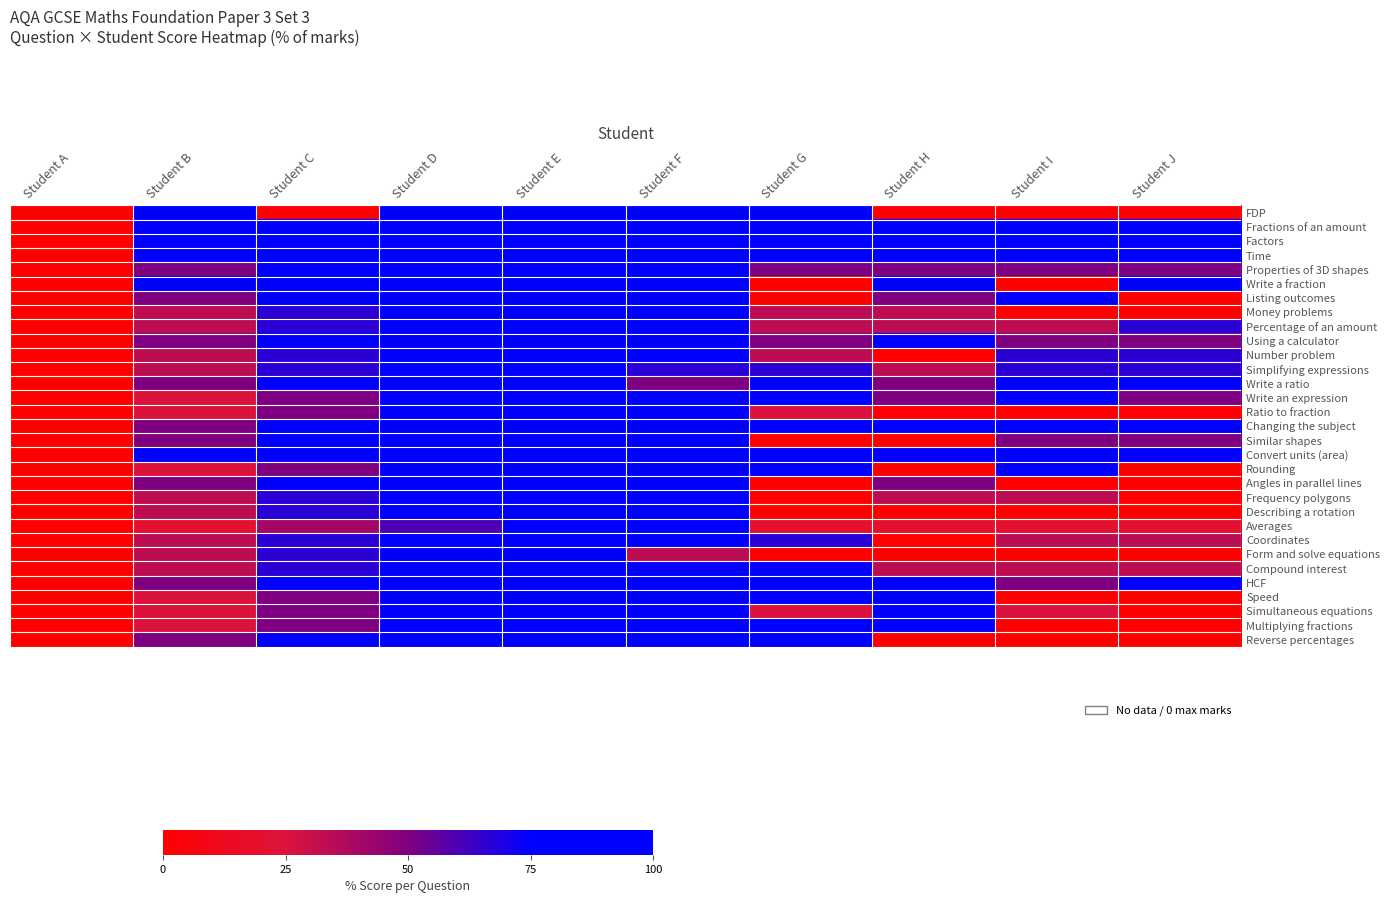

Reading right to left, extract all data points from this chart.

FDP: Student J=0.0	Student I=0.0	Student H=0.0	Student G=100.0	Student F=100.0	Student E=100.0	Student D=100.0	Student C=0.0	Student B=100.0	Student A=0.0
Fractions of an amount: Student J=100.0	Student I=100.0	Student H=100.0	Student G=100.0	Student F=100.0	Student E=100.0	Student D=100.0	Student C=100.0	Student B=100.0	Student A=0.0
Factors: Student J=100.0	Student I=100.0	Student H=100.0	Student G=100.0	Student F=100.0	Student E=100.0	Student D=100.0	Student C=100.0	Student B=100.0	Student A=0.0
Time: Student J=100.0	Student I=100.0	Student H=100.0	Student G=100.0	Student F=100.0	Student E=100.0	Student D=100.0	Student C=100.0	Student B=100.0	Student A=0.0
Properties of 3D shapes: Student J=50.0	Student I=50.0	Student H=50.0	Student G=50.0	Student F=100.0	Student E=100.0	Student D=100.0	Student C=100.0	Student B=50.0	Student A=0.0
Write a fraction: Student J=100.0	Student I=0.0	Student H=100.0	Student G=0.0	Student F=100.0	Student E=100.0	Student D=100.0	Student C=100.0	Student B=100.0	Student A=0.0
Listing outcomes: Student J=0.0	Student I=100.0	Student H=50.0	Student G=0.0	Student F=100.0	Student E=100.0	Student D=100.0	Student C=100.0	Student B=50.0	Student A=0.0
Money problems: Student J=0.0	Student I=0.0	Student H=33.3	Student G=33.3	Student F=100.0	Student E=100.0	Student D=100.0	Student C=66.7	Student B=33.3	Student A=0.0
Percentage of an amount: Student J=66.7	Student I=33.3	Student H=33.3	Student G=33.3	Student F=100.0	Student E=100.0	Student D=100.0	Student C=66.7	Student B=33.3	Student A=0.0
Using a calculator: Student J=50.0	Student I=50.0	Student H=100.0	Student G=50.0	Student F=100.0	Student E=100.0	Student D=100.0	Student C=100.0	Student B=50.0	Student A=0.0
Number problem: Student J=66.7	Student I=66.7	Student H=0.0	Student G=33.3	Student F=100.0	Student E=100.0	Student D=100.0	Student C=66.7	Student B=33.3	Student A=0.0
Simplifying expressions: Student J=66.7	Student I=66.7	Student H=33.3	Student G=66.7	Student F=66.7	Student E=100.0	Student D=100.0	Student C=66.7	Student B=33.3	Student A=0.0
Write a ratio: Student J=100.0	Student I=100.0	Student H=50.0	Student G=100.0	Student F=50.0	Student E=100.0	Student D=100.0	Student C=100.0	Student B=50.0	Student A=0.0
Write an expression: Student J=50.0	Student I=75.0	Student H=50.0	Student G=75.0	Student F=100.0	Student E=100.0	Student D=75.0	Student C=50.0	Student B=25.0	Student A=0.0
Ratio to fraction: Student J=0.0	Student I=0.0	Student H=0.0	Student G=25.0	Student F=100.0	Student E=100.0	Student D=75.0	Student C=50.0	Student B=25.0	Student A=0.0
Changing the subject: Student J=100.0	Student I=100.0	Student H=100.0	Student G=100.0	Student F=100.0	Student E=100.0	Student D=100.0	Student C=100.0	Student B=50.0	Student A=0.0
Similar shapes: Student J=50.0	Student I=50.0	Student H=0.0	Student G=0.0	Student F=100.0	Student E=100.0	Student D=100.0	Student C=100.0	Student B=50.0	Student A=0.0
Convert units (area): Student J=100.0	Student I=100.0	Student H=100.0	Student G=100.0	Student F=100.0	Student E=100.0	Student D=100.0	Student C=100.0	Student B=100.0	Student A=0.0
Rounding: Student J=0.0	Student I=100.0	Student H=0.0	Student G=100.0	Student F=100.0	Student E=100.0	Student D=75.0	Student C=50.0	Student B=25.0	Student A=0.0
Angles in parallel lines: Student J=0.0	Student I=0.0	Student H=50.0	Student G=0.0	Student F=100.0	Student E=100.0	Student D=100.0	Student C=100.0	Student B=50.0	Student A=0.0
Frequency polygons: Student J=0.0	Student I=33.3	Student H=33.3	Student G=0.0	Student F=100.0	Student E=100.0	Student D=100.0	Student C=66.7	Student B=33.3	Student A=0.0
Describing a rotation: Student J=0.0	Student I=0.0	Student H=0.0	Student G=0.0	Student F=100.0	Student E=100.0	Student D=100.0	Student C=66.7	Student B=33.3	Student A=0.0
Averages: Student J=20.0	Student I=20.0	Student H=20.0	Student G=20.0	Student F=100.0	Student E=80.0	Student D=60.0	Student C=40.0	Student B=20.0	Student A=0.0
Coordinates: Student J=33.3	Student I=33.3	Student H=0.0	Student G=66.7	Student F=100.0	Student E=100.0	Student D=100.0	Student C=66.7	Student B=33.3	Student A=0.0
Form and solve equations: Student J=0.0	Student I=0.0	Student H=0.0	Student G=0.0	Student F=33.3	Student E=100.0	Student D=100.0	Student C=66.7	Student B=33.3	Student A=0.0
Compound interest: Student J=33.3	Student I=33.3	Student H=33.3	Student G=100.0	Student F=100.0	Student E=100.0	Student D=100.0	Student C=66.7	Student B=33.3	Student A=0.0
HCF: Student J=100.0	Student I=50.0	Student H=100.0	Student G=100.0	Student F=100.0	Student E=100.0	Student D=100.0	Student C=100.0	Student B=50.0	Student A=0.0
Speed: Student J=0.0	Student I=0.0	Student H=75.0	Student G=100.0	Student F=100.0	Student E=100.0	Student D=75.0	Student C=50.0	Student B=25.0	Student A=0.0
Simultaneous equations: Student J=0.0	Student I=25.0	Student H=75.0	Student G=25.0	Student F=100.0	Student E=100.0	Student D=75.0	Student C=50.0	Student B=25.0	Student A=0.0
Multiplying fractions: Student J=0.0	Student I=0.0	Student H=100.0	Student G=100.0	Student F=100.0	Student E=100.0	Student D=75.0	Student C=50.0	Student B=25.0	Student A=0.0
Reverse percentages: Student J=0.0	Student I=0.0	Student H=0.0	Student G=100.0	Student F=100.0	Student E=100.0	Student D=100.0	Student C=100.0	Student B=50.0	Student A=0.0